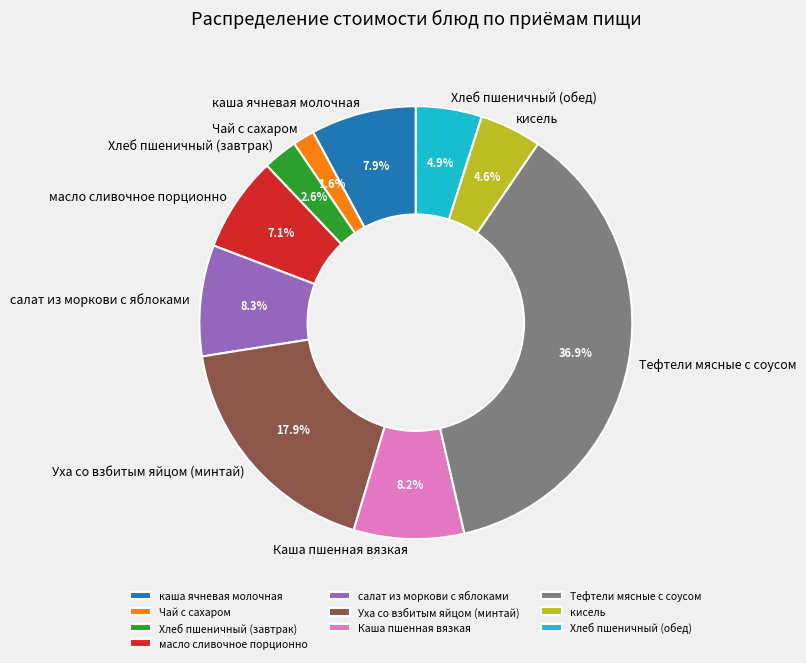

What portion of the pie excludes Каша пшенная вязкая?

91.8%